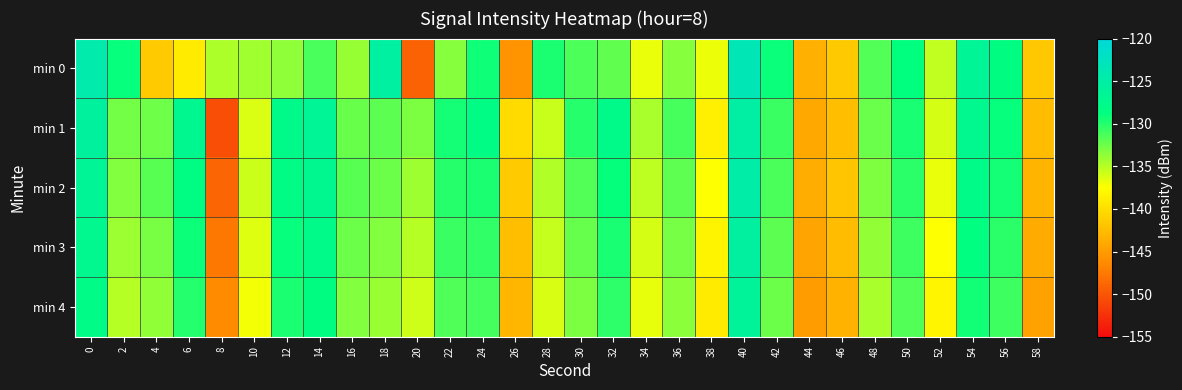

At which category is the sum across all series the highest?

40